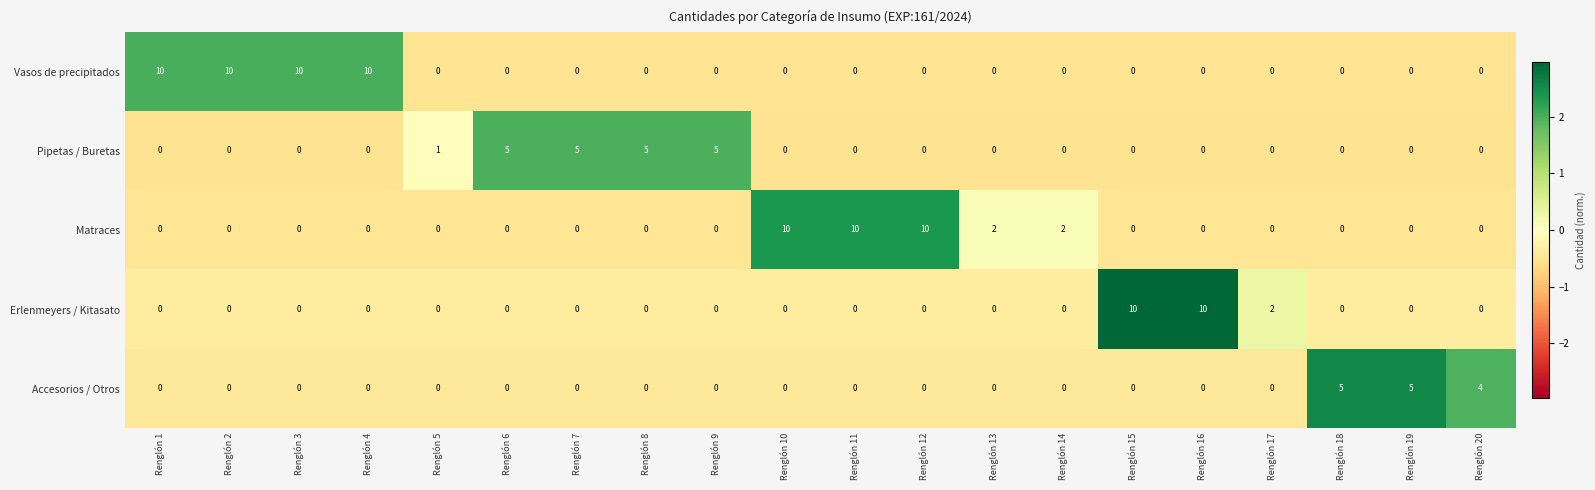

The value of Erlenmeyers / Kitasato at Renglón 2 is 0. True or false?

True